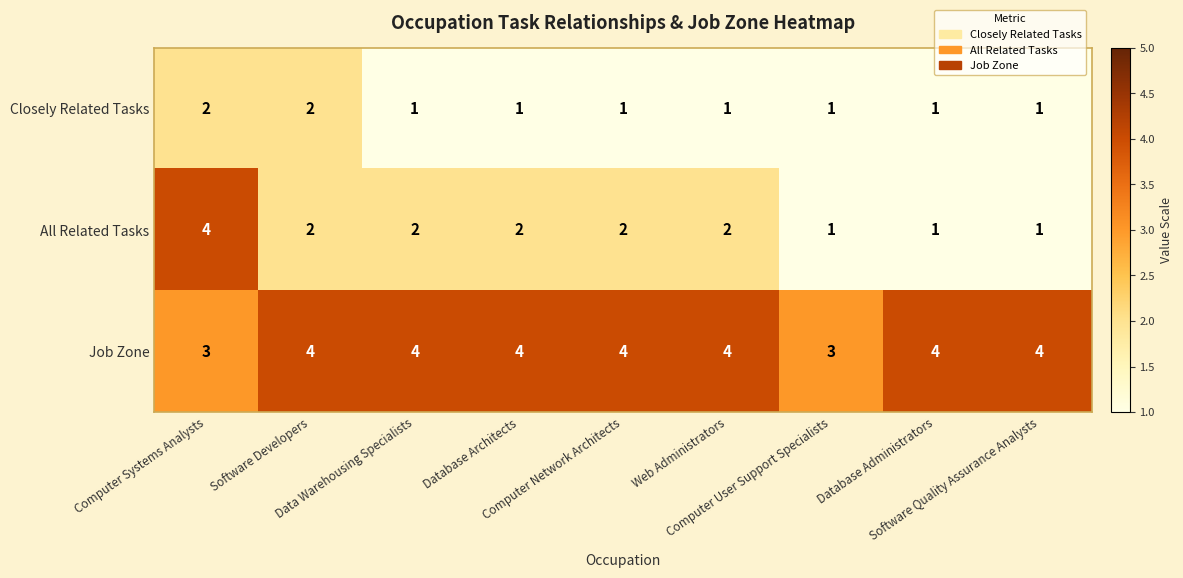

Count the Job Zone values in the range 4 to 5.

7